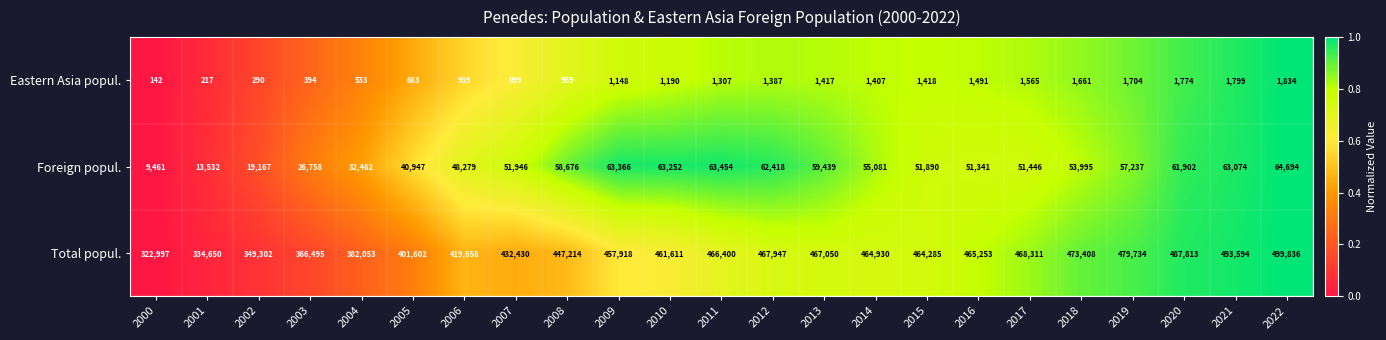

Rank the series at 2017 from highest to lowest value.

Total popul., Foreign popul., Eastern Asia popul.